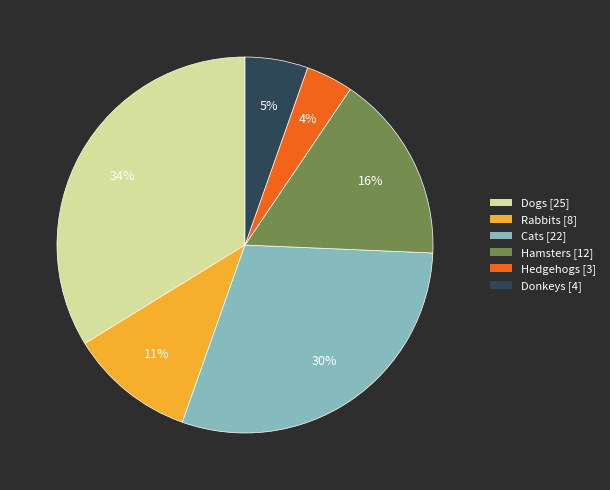

Which slice is the smallest?

Hedgehogs